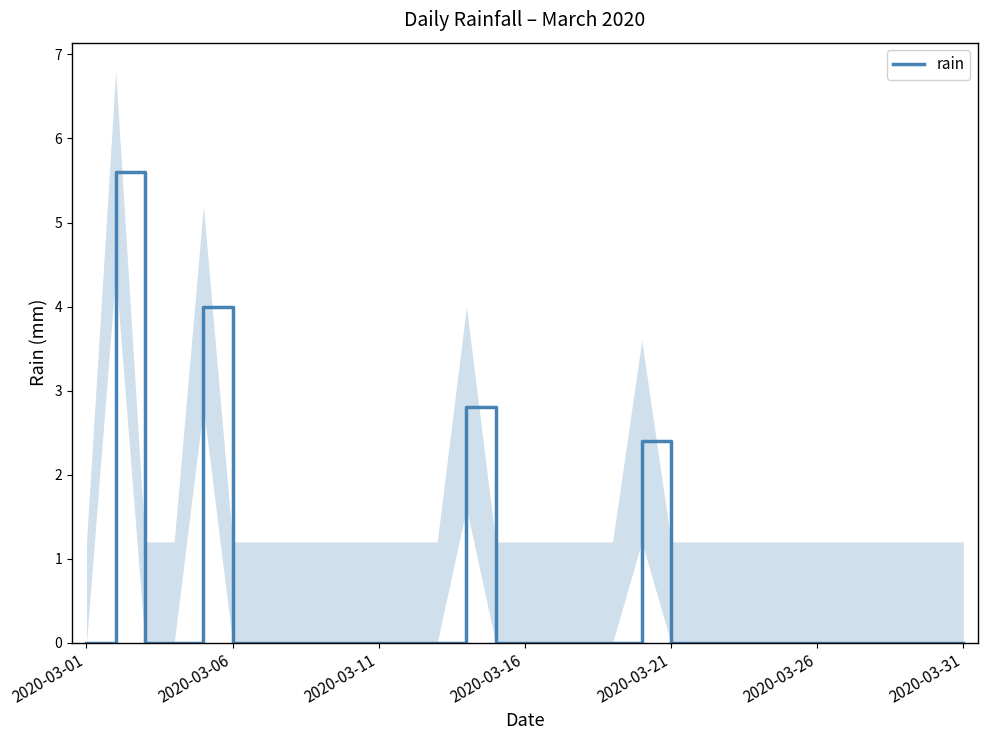

Which label corresponds to the smallest value in the chart?

2020-03-01